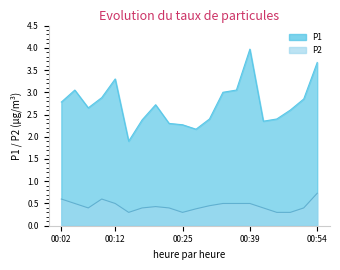

Is it true that P1 equals 2.6 at 00:07?

True